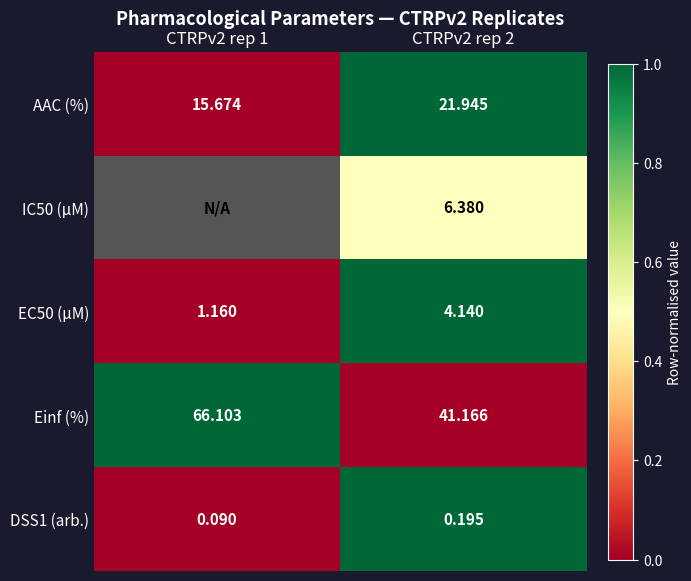

Is the value of AAC (%) at CTRPv2 rep 2 greater than the value of Einf (%) at CTRPv2 rep 1?

No